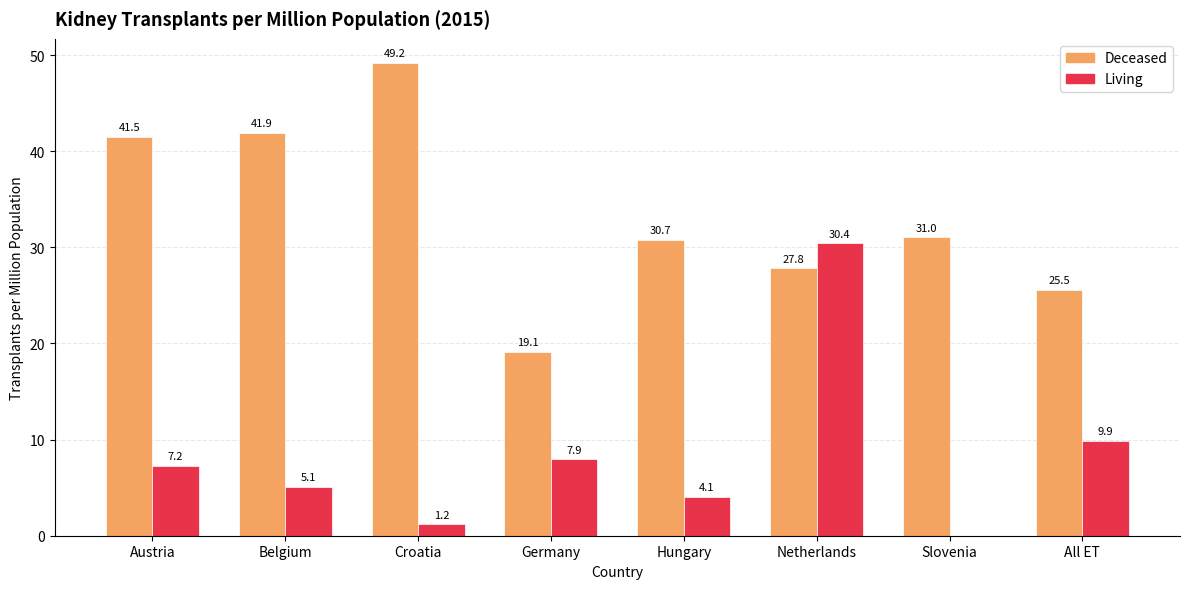

At which label does Living first exceed 7?

Austria